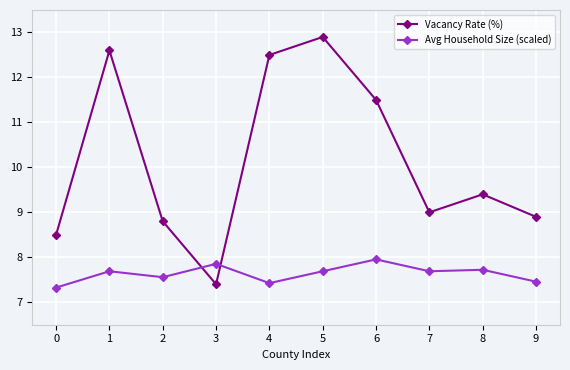

What is the minimum value for Vacancy Rate (%)?

7.4